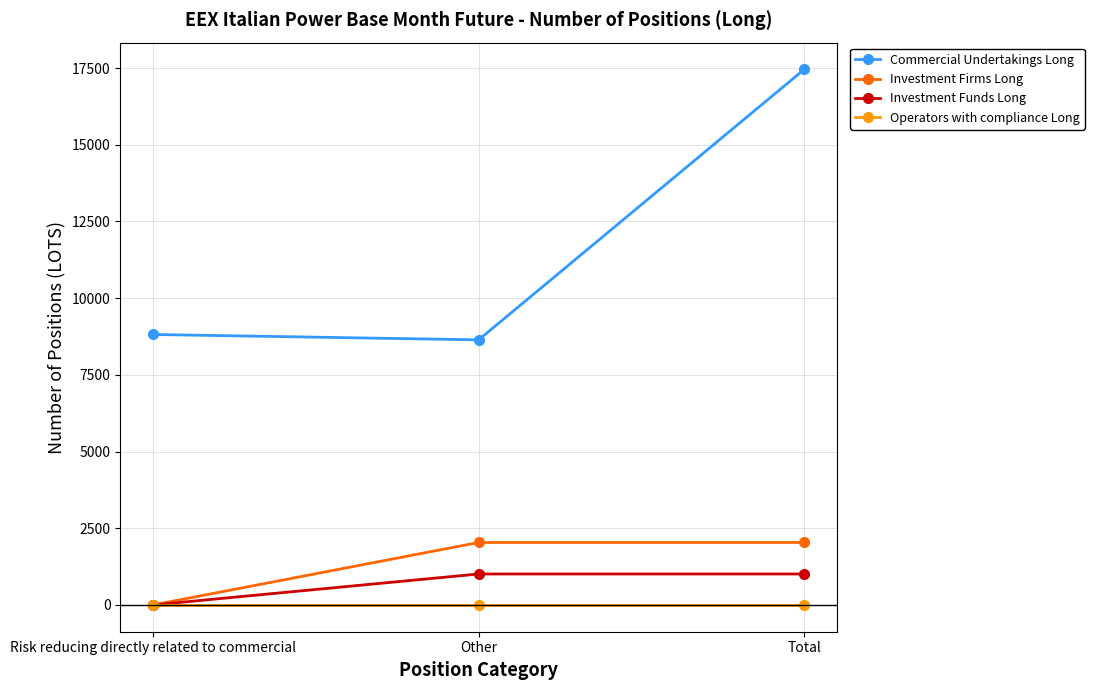

At which label is Commercial Undertakings Long closest to 13047?

Risk reducing directly related to commercial